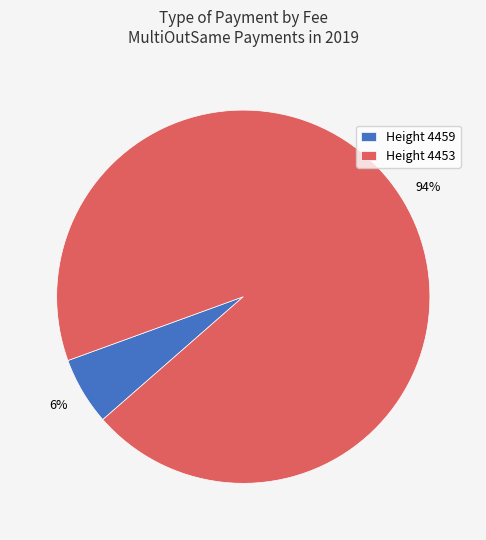

Which has a higher value, Height 4453 or Height 4459?

Height 4453